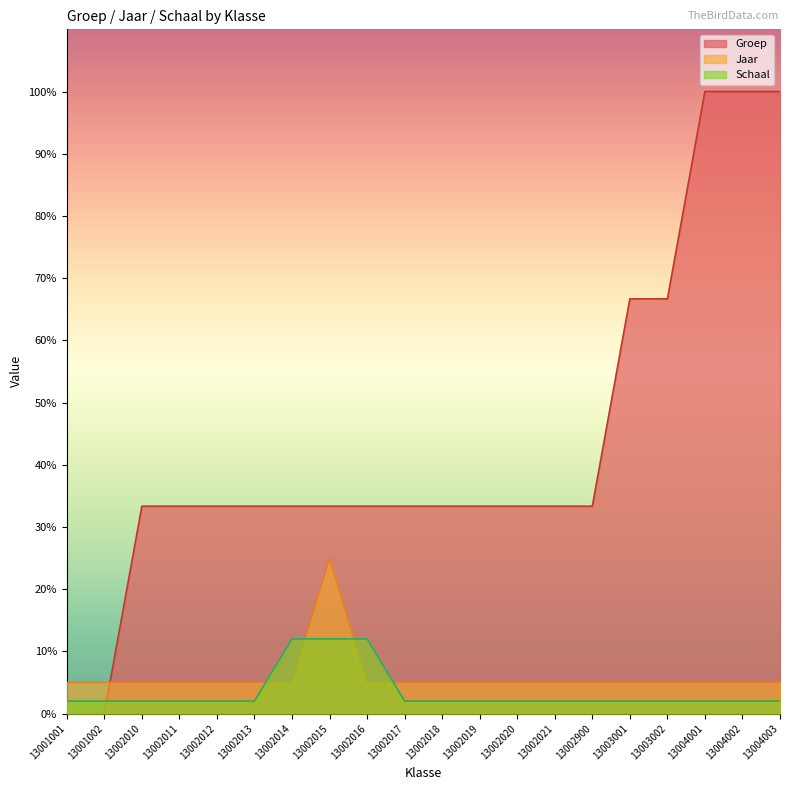

Reading left to right, what are all the values shown in this chart?

Groep: 0.0	0.0	33.3	33.3	33.3	33.3	33.3	33.3	33.3	33.3	33.3	33.3	33.3	33.3	33.3	66.7	66.7	100.0	100.0	100.0
Jaar: 5.0	5.0	5.0	5.0	5.0	5.0	5.0	25.0	5.0	5.0	5.0	5.0	5.0	5.0	5.0	5.0	5.0	5.0	5.0	5.0
Schaal: 2.0	2.0	2.0	2.0	2.0	2.0	12.0	12.0	12.0	2.0	2.0	2.0	2.0	2.0	2.0	2.0	2.0	2.0	2.0	2.0